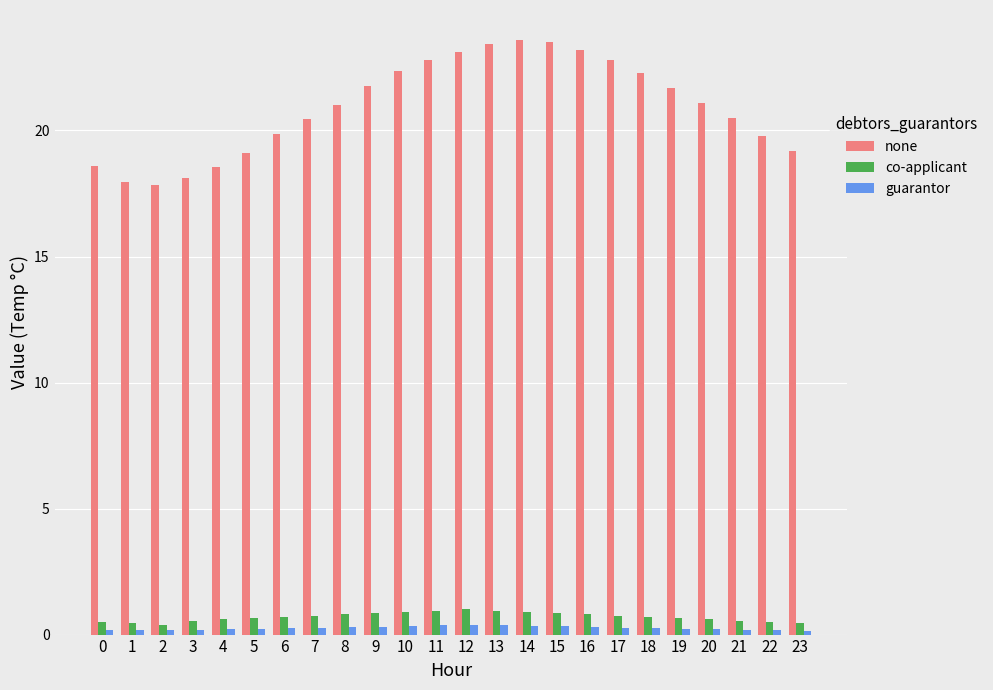

The none series shows 18.6 at 4. True or false?

True